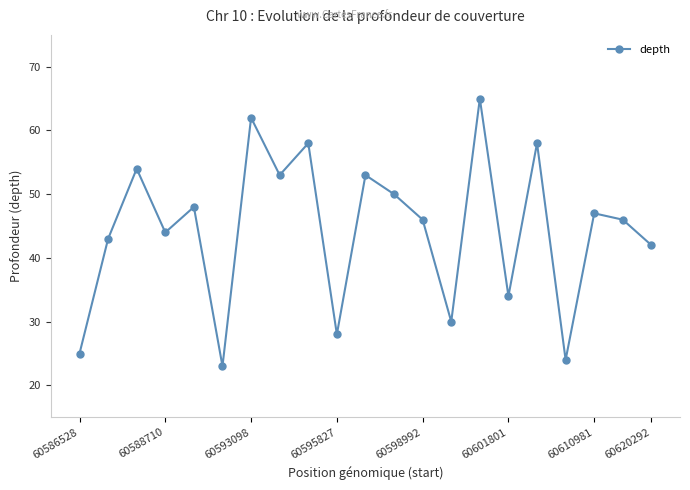

Reading right to left, list all the values displayed in this chart.

42	46	47	24	58	34	65	30	46	50	53	28	58	53	62	23	48	44	54	43	25